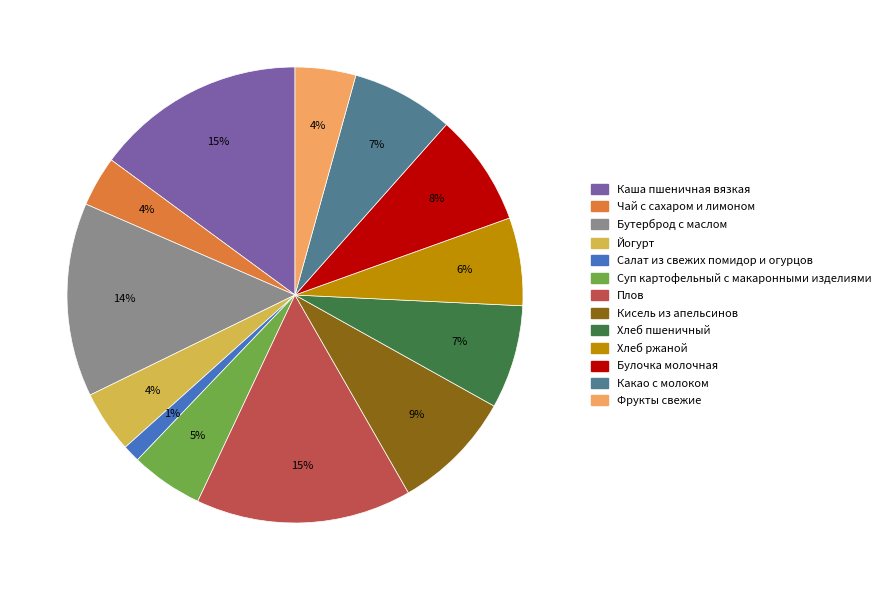

What percentage is the Каша пшеничная вязкая slice, to the nearest percent?

15%